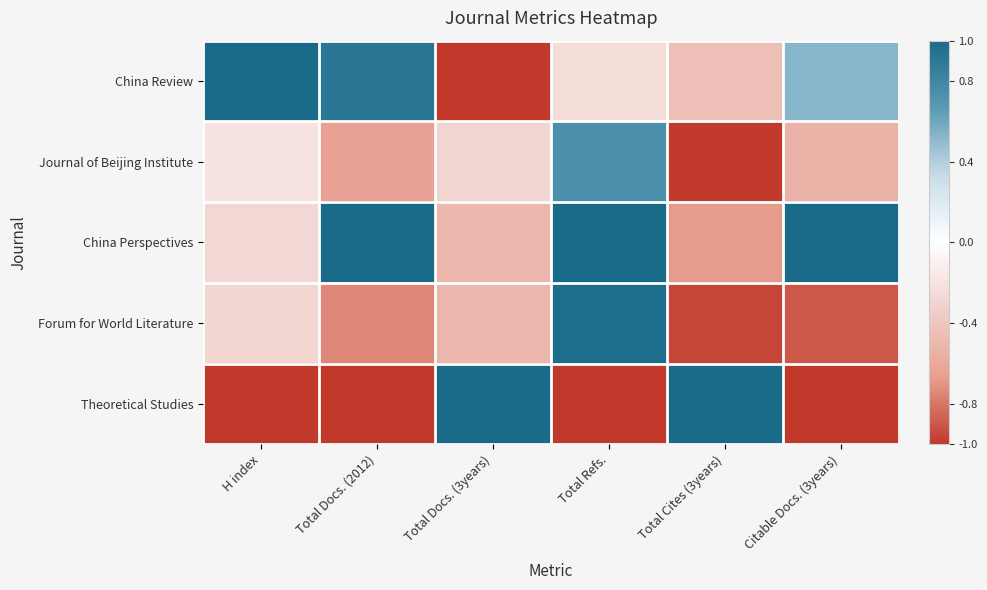

Which category has the highest value across all series?

H index